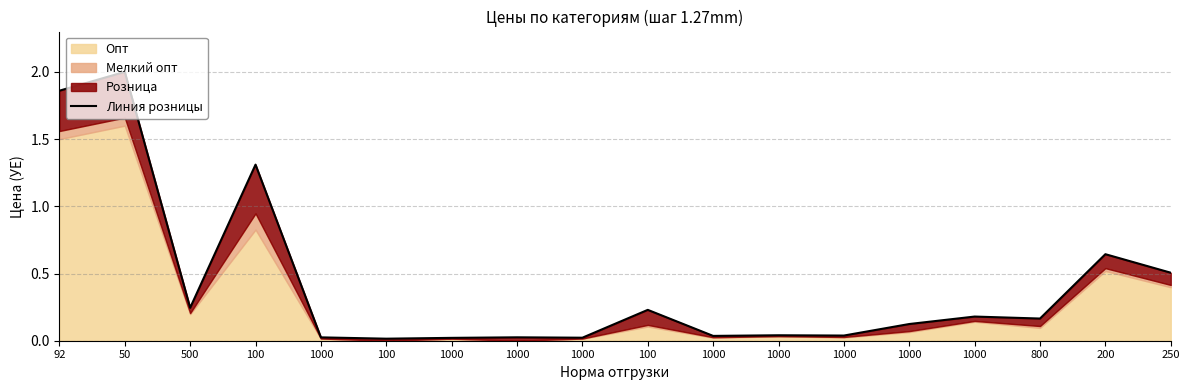

Reading left to right, what are all the values shown in this chart?

92=1.9	50=2.0	500=0.2	100=1.3	1000=0.0	100=0.0	1000=0.0	1000=0.0	1000=0.0	100=0.2	1000=0.0	1000=0.0	1000=0.0	1000=0.1	1000=0.2	800=0.2	200=0.6	250=0.5